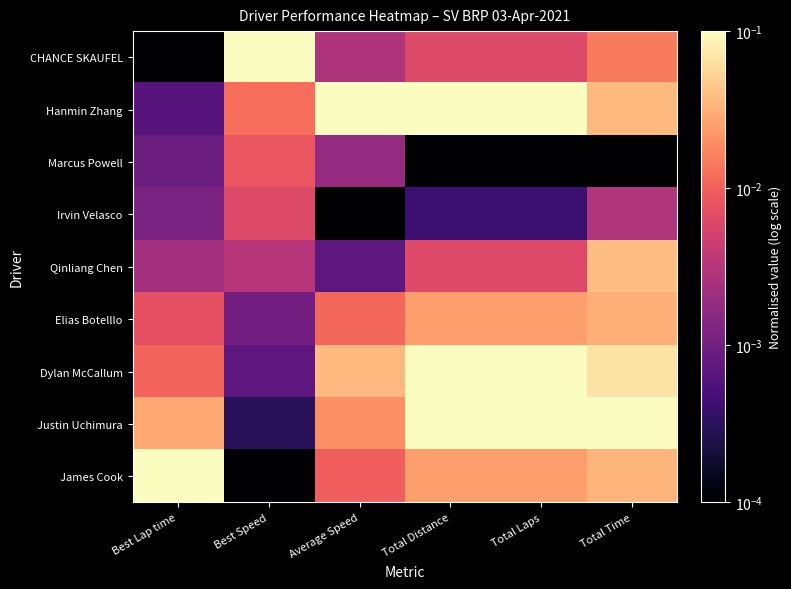

Reading left to right, transcribe all the data shown in this chart.

CHANCE SKAUFEL: Best Lap time=0.0	Best Speed=0.1	Average Speed=0.0	Total Distance=0.0	Total Laps=0.0	Total Time=0.0
Hanmin Zhang: Best Lap time=0.0	Best Speed=0.0	Average Speed=0.1	Total Distance=0.1	Total Laps=0.1	Total Time=0.0
Marcus Powell: Best Lap time=0.0	Best Speed=0.0	Average Speed=0.0	Total Distance=0.0	Total Laps=0.0	Total Time=0.0
Irvin Velasco: Best Lap time=0.0	Best Speed=0.0	Average Speed=0.0	Total Distance=0.0	Total Laps=0.0	Total Time=0.0
Qinliang Chen: Best Lap time=0.0	Best Speed=0.0	Average Speed=0.0	Total Distance=0.0	Total Laps=0.0	Total Time=0.0
Elias Botelllo: Best Lap time=0.0	Best Speed=0.0	Average Speed=0.0	Total Distance=0.0	Total Laps=0.0	Total Time=0.0
Dylan McCallum: Best Lap time=0.0	Best Speed=0.0	Average Speed=0.0	Total Distance=0.1	Total Laps=0.1	Total Time=0.1
Justin Uchimura: Best Lap time=0.0	Best Speed=0.0	Average Speed=0.0	Total Distance=0.1	Total Laps=0.1	Total Time=0.1
James Cook: Best Lap time=0.1	Best Speed=0.0	Average Speed=0.0	Total Distance=0.0	Total Laps=0.0	Total Time=0.0